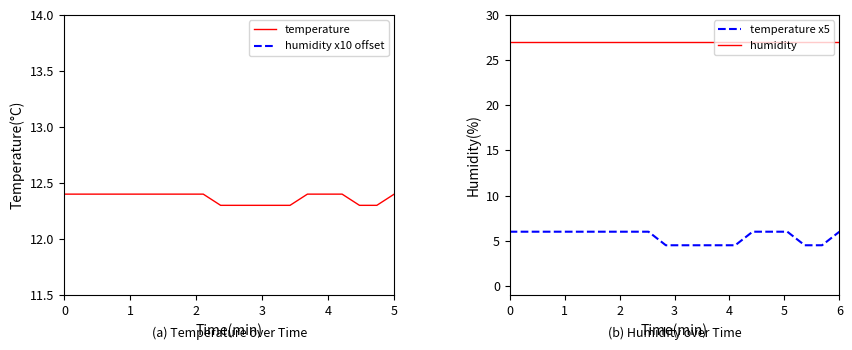

True or false: humidity x10 offset and humidity intersect in this chart.

False